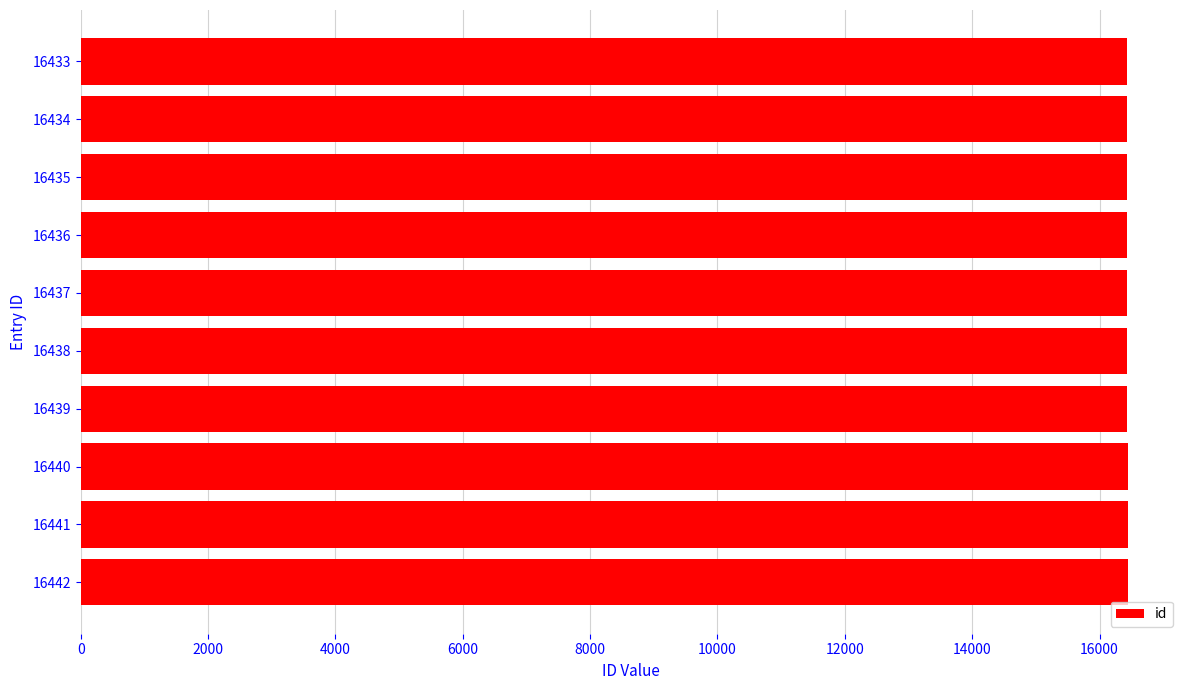

The value at 16441 is 16441. True or false?

True